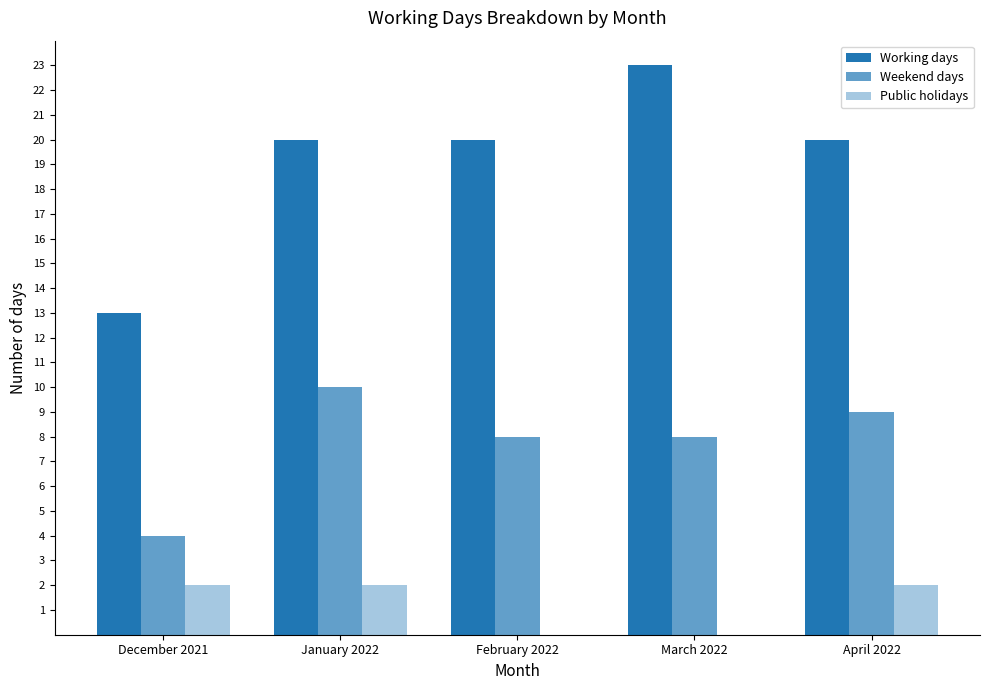

Count the number of categories in the chart.

5